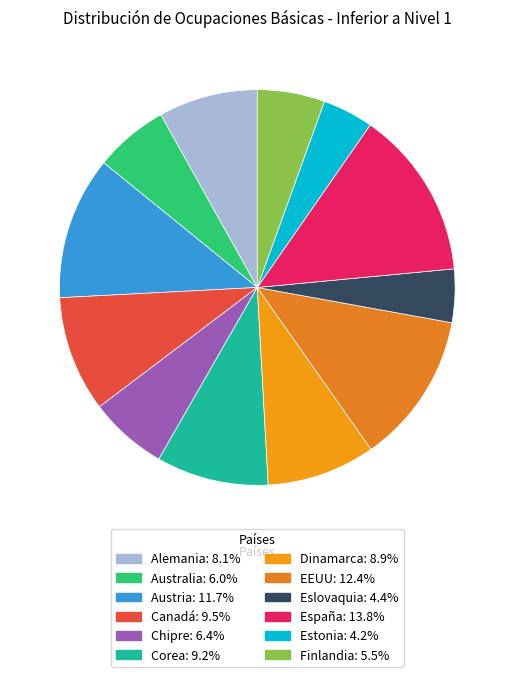

Is there a majority slice in this chart?

No